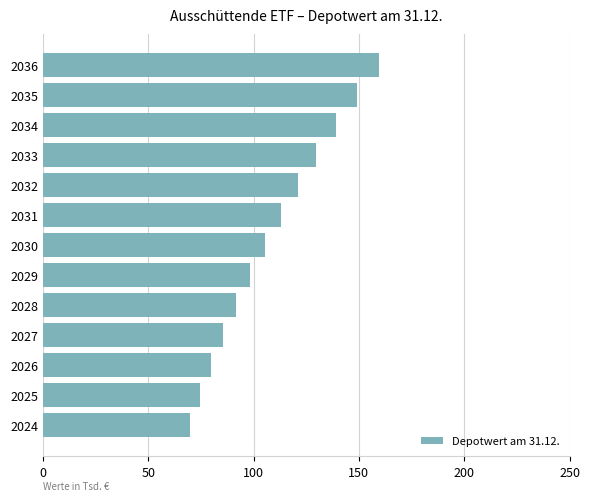

What is the difference between the second highest and minimum values?

79.3